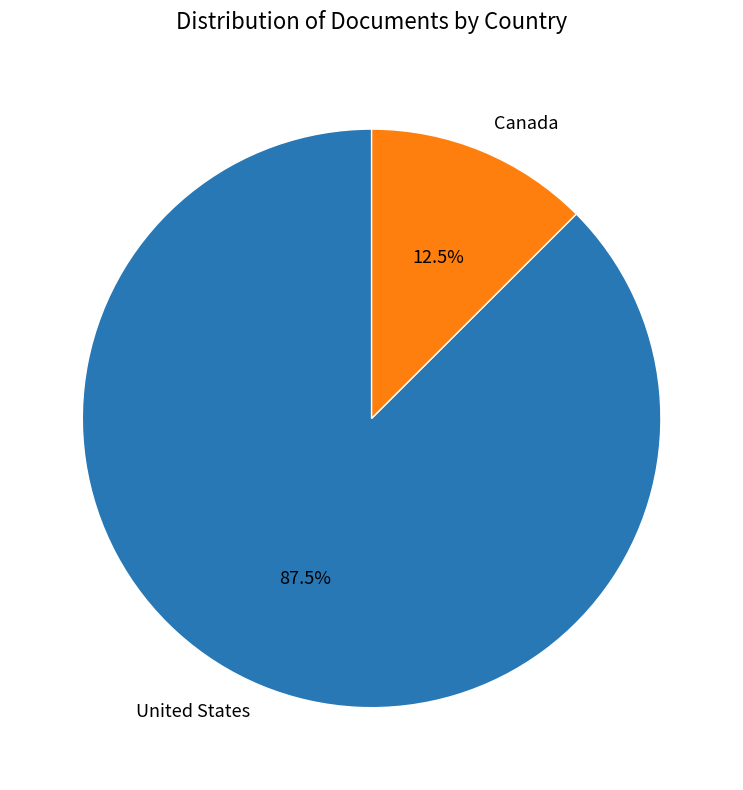

Approximately how many times larger is the value at United States compared to Canada?

7.0